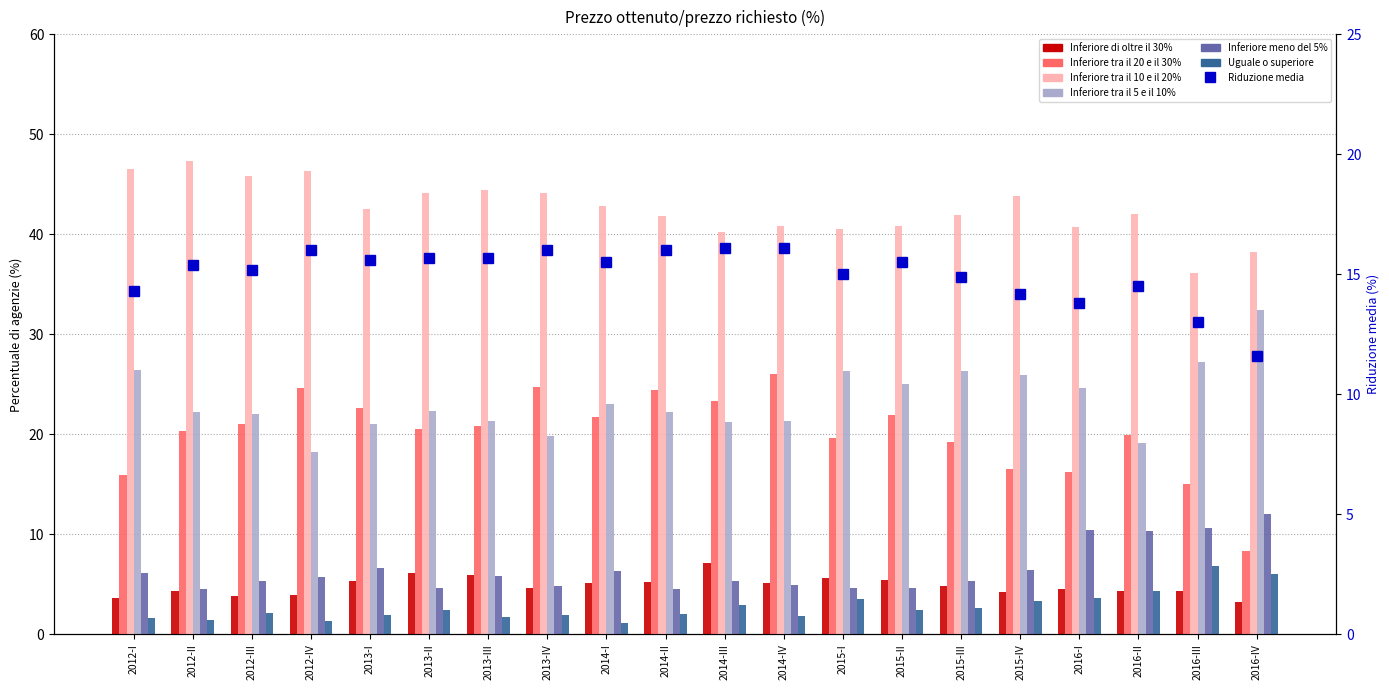

What is the difference between the maximum and minimum values in the Inferiore di oltre il 30% series?

3.9